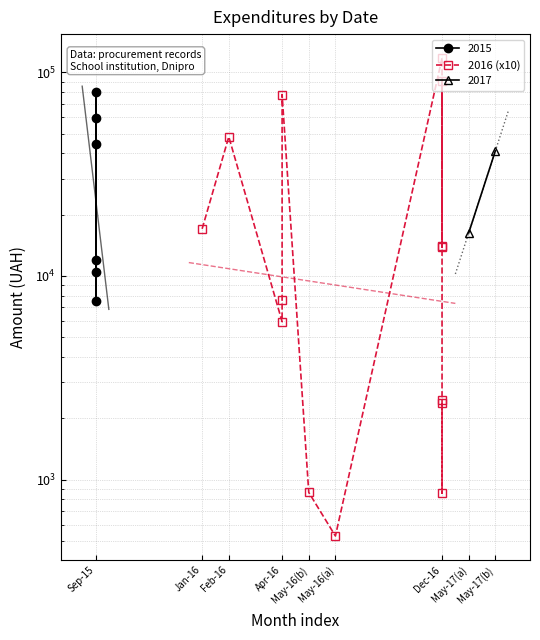

What is the value of the 2nd point from the left?

48207.5